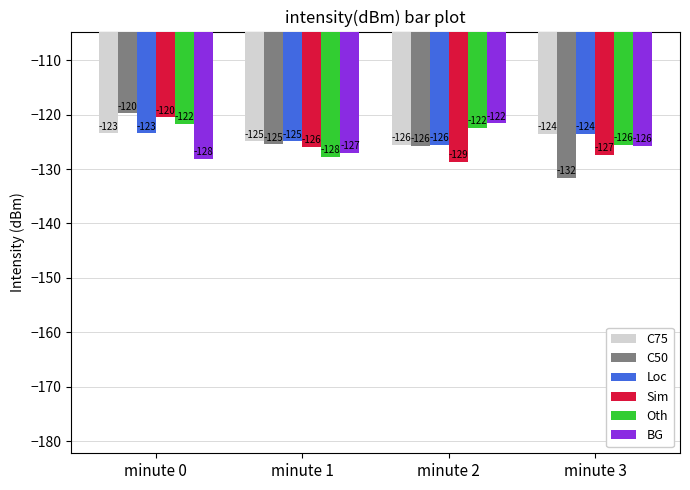

What is the difference between the Loc values at minute 2 and minute 1?

0.7